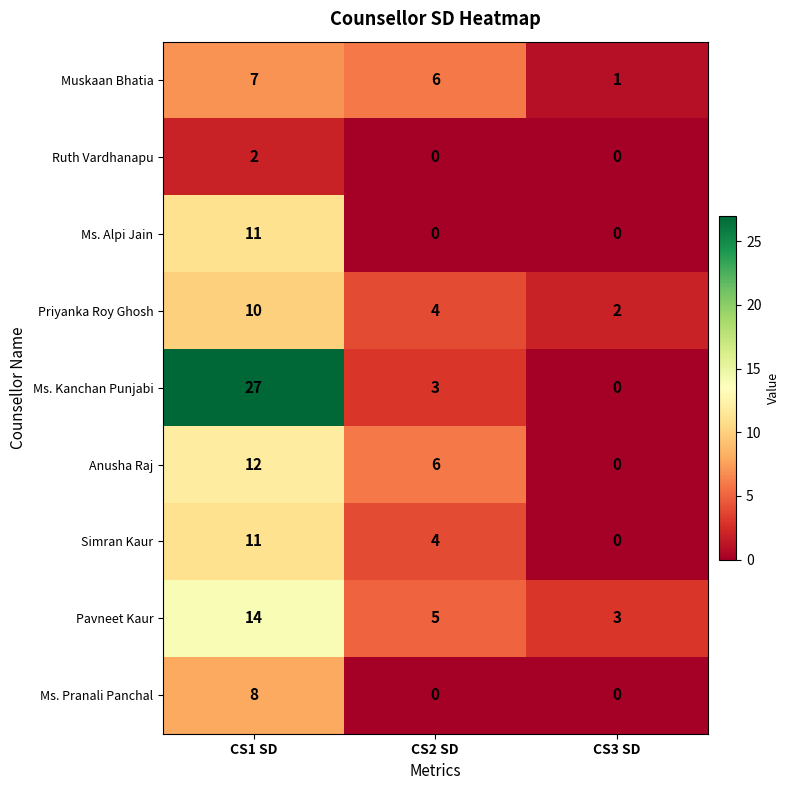

What is the spread (max minus min) of values at CS3 SD?

3